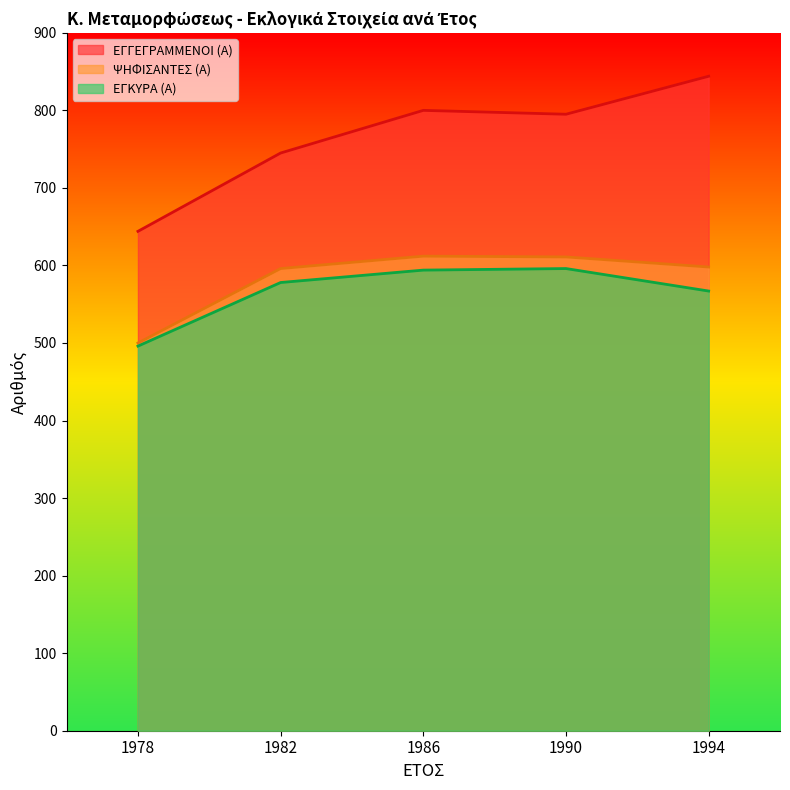

Reading left to right, transcribe all the data shown in this chart.

ΕΓΓΕΓΡΑΜΜΕΝΟΙ (Α): 644	745	800	795	844
ΨΗΦΙΣΑΝΤΕΣ (Α): 500	596	612	611	598
ΕΓΚΥΡΑ (Α): 496	578	594	596	567